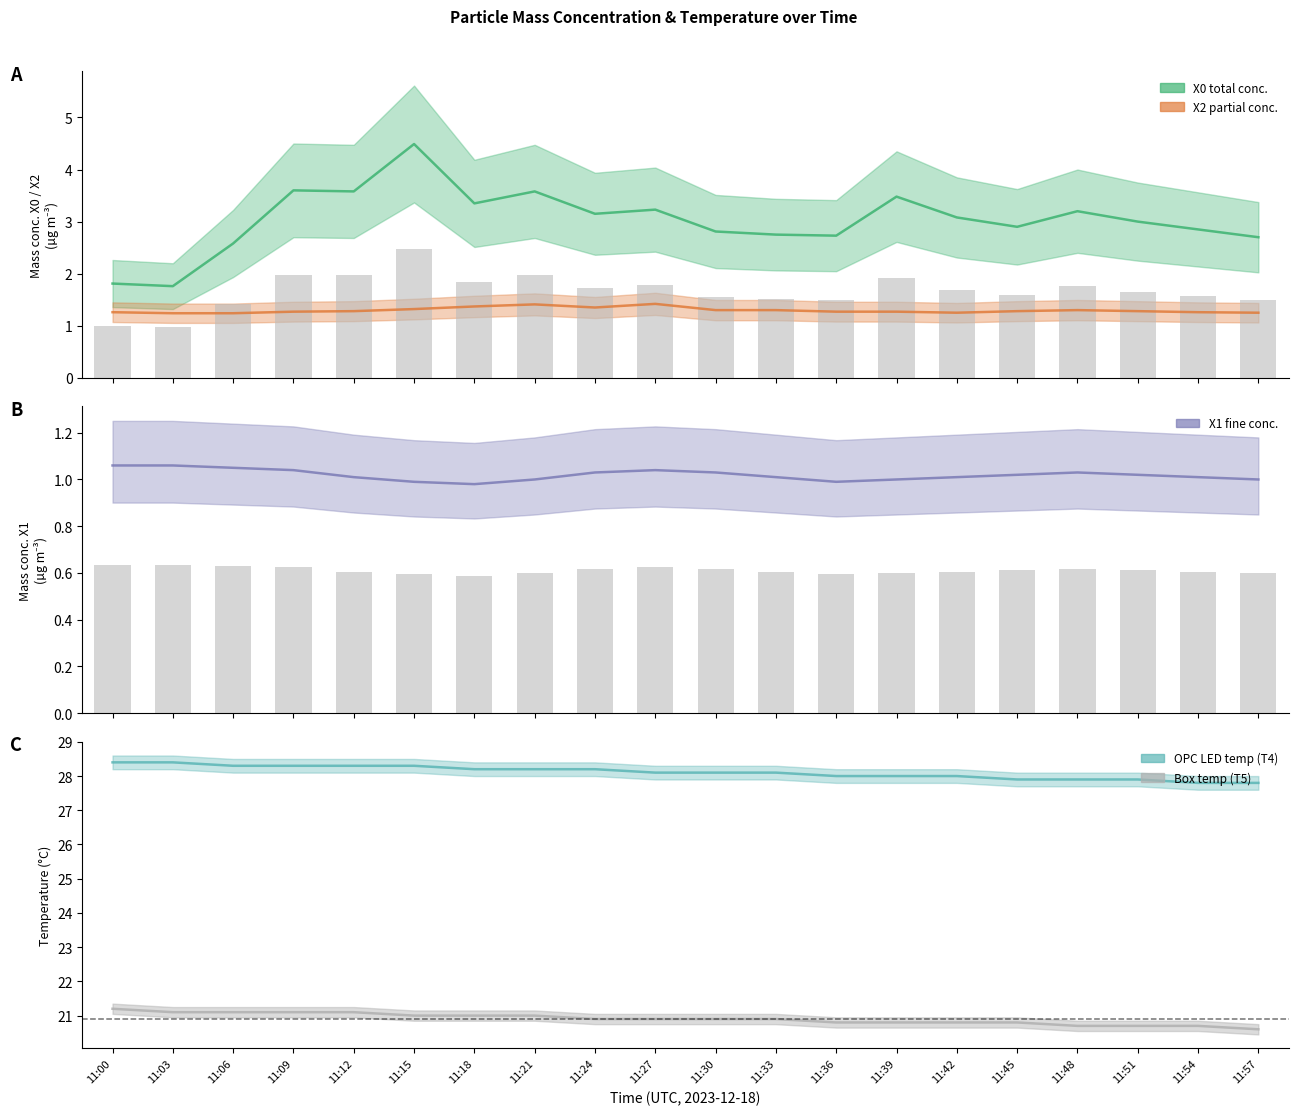

The T4_M11 series shows 28.3 at 11:06. True or false?

True